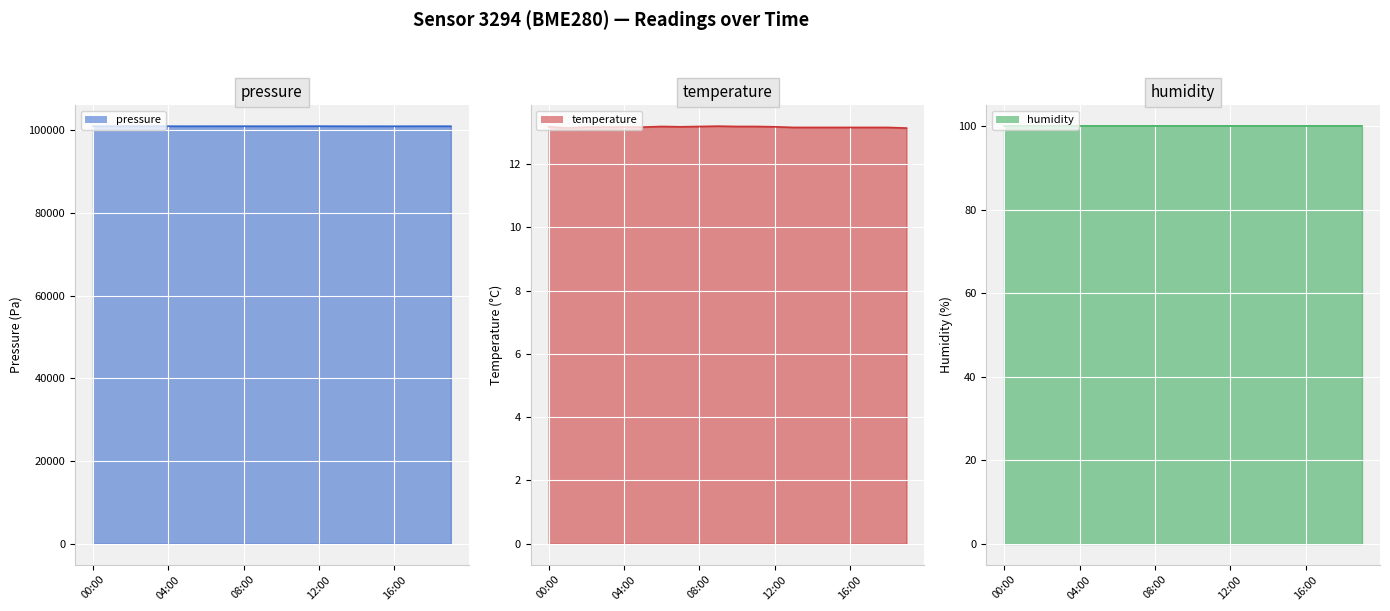

List the labels in order of temperature value, largest first.

09:00, 06:00, 08:00, 10:00, 11:00, 00:00, 07:00, 12:00, 02:00, 03:00, 04:00, 05:00, 13:00, 14:00, 15:00, 16:00, 17:00, 18:00, 01:00, 19:00